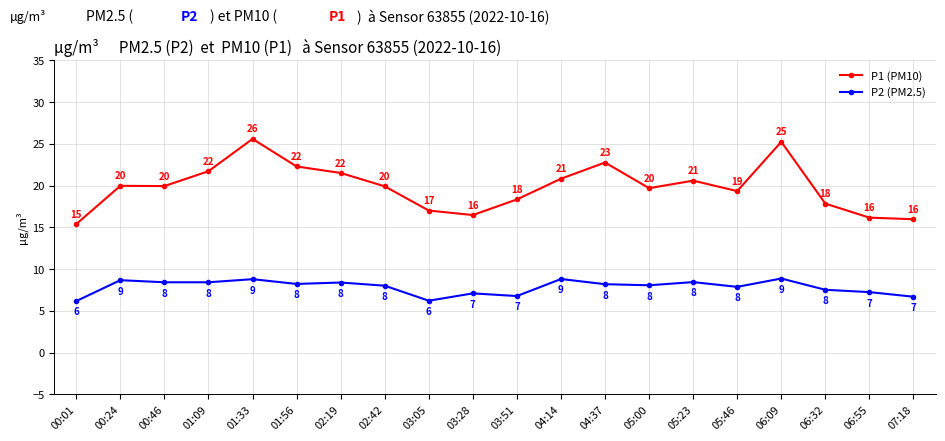

How many interior local valleys does the P1 (PM10) series have?

4